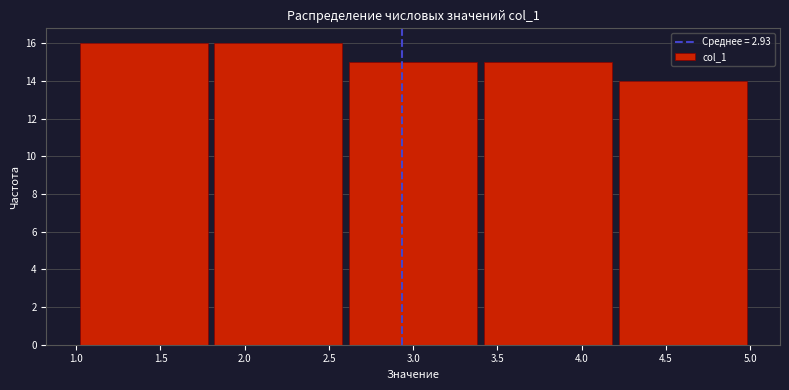

What is the height of the bar covering 1.8 to 2.6 on the x-axis? The values are not printed on the chart, so give them approximately, as read against the axis.

16